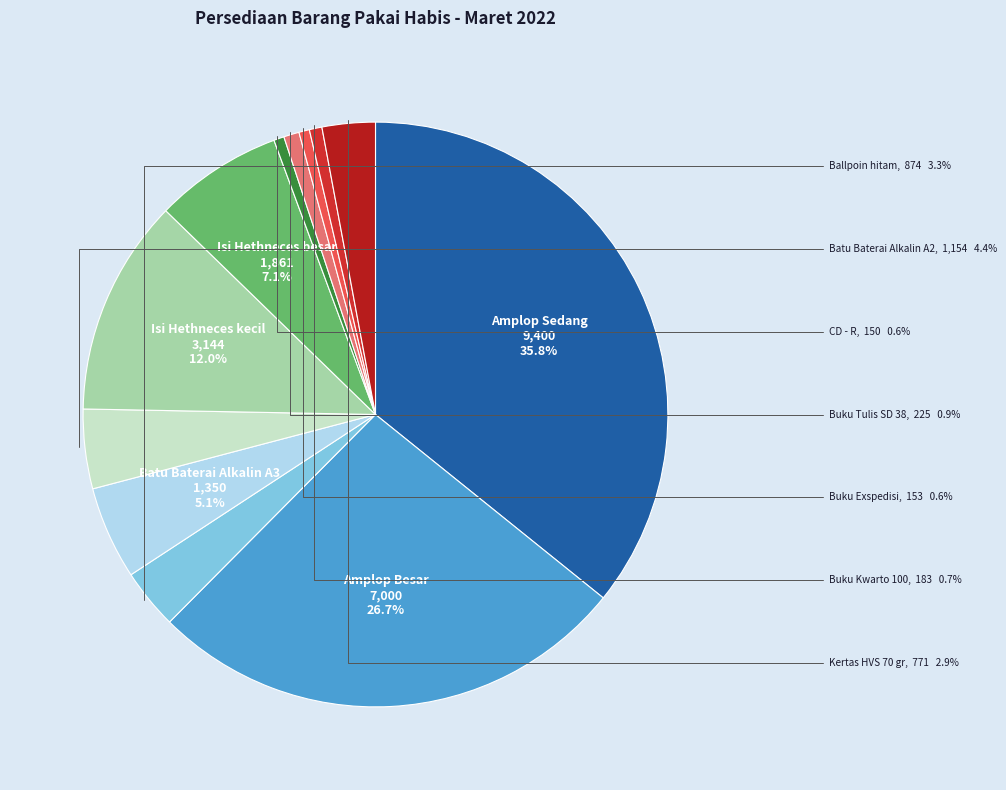

What is the smallest slice in the pie chart?

CD - R